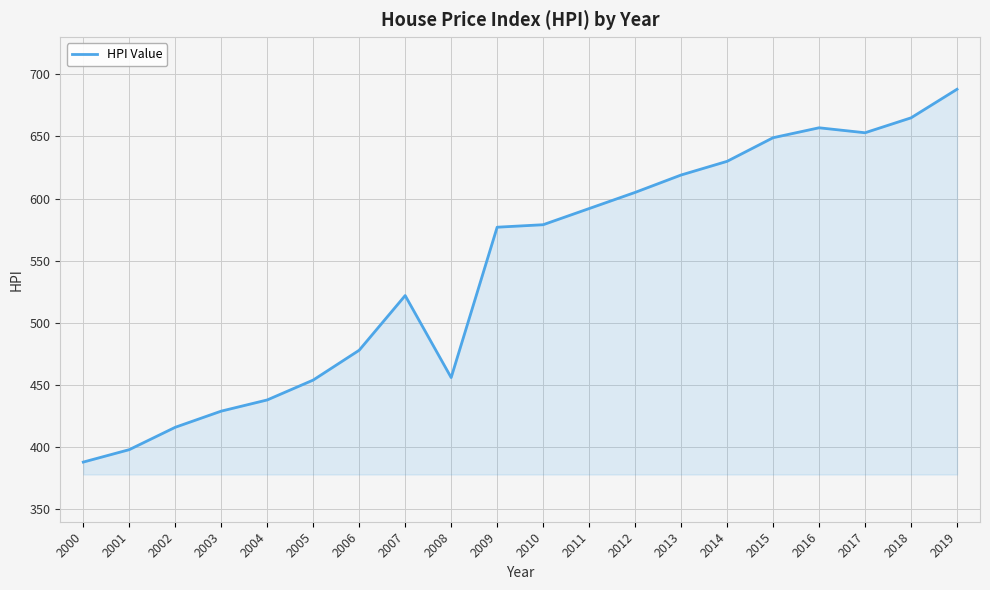

What is the maximum value shown in the chart?

688